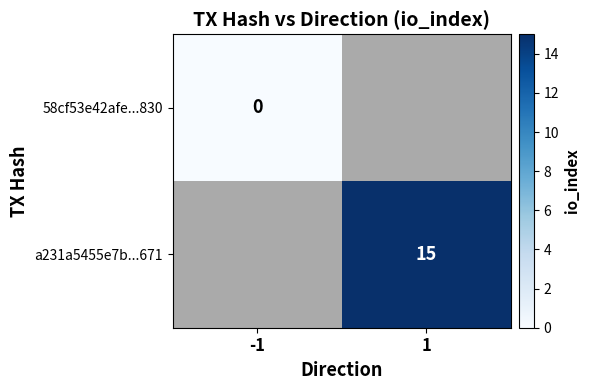

What is the maximum value shown in the chart?

15.0